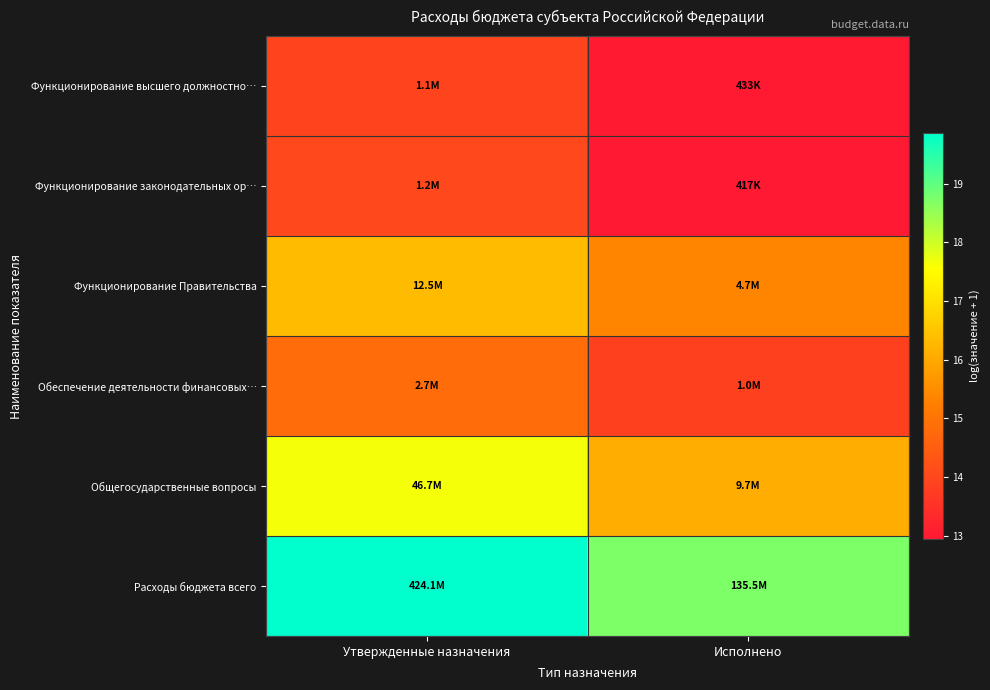

Which series has the largest total across all categories?

Расходы бюджета всего